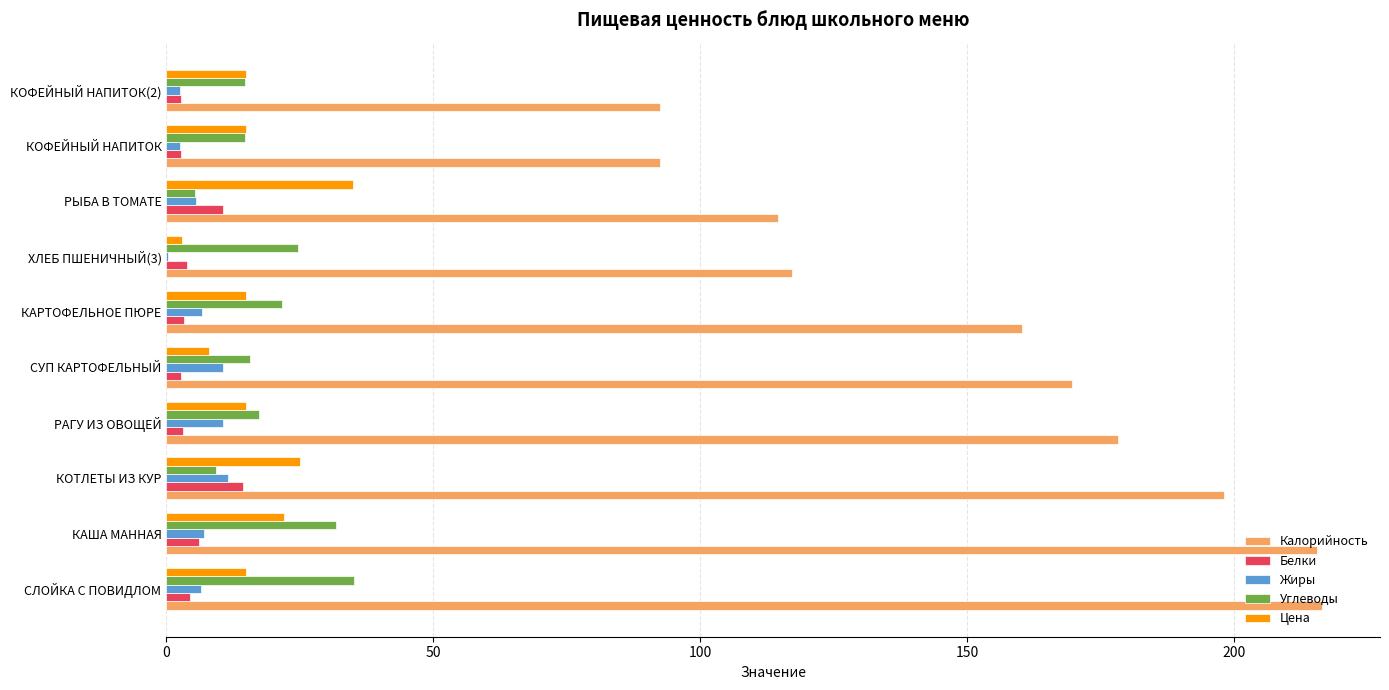

Which series has the largest total across all categories?

Калорийность